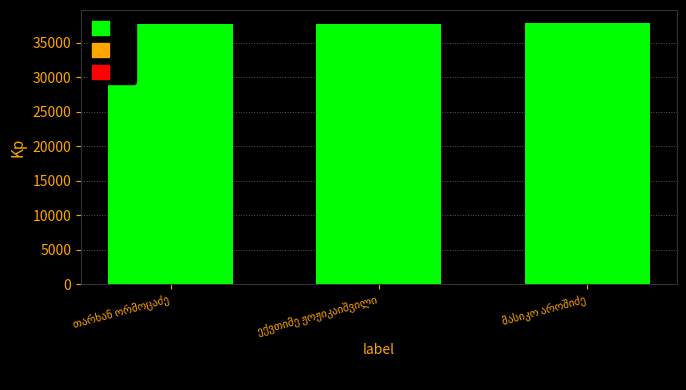

What is the value of the 3rd bar from the left?

37855